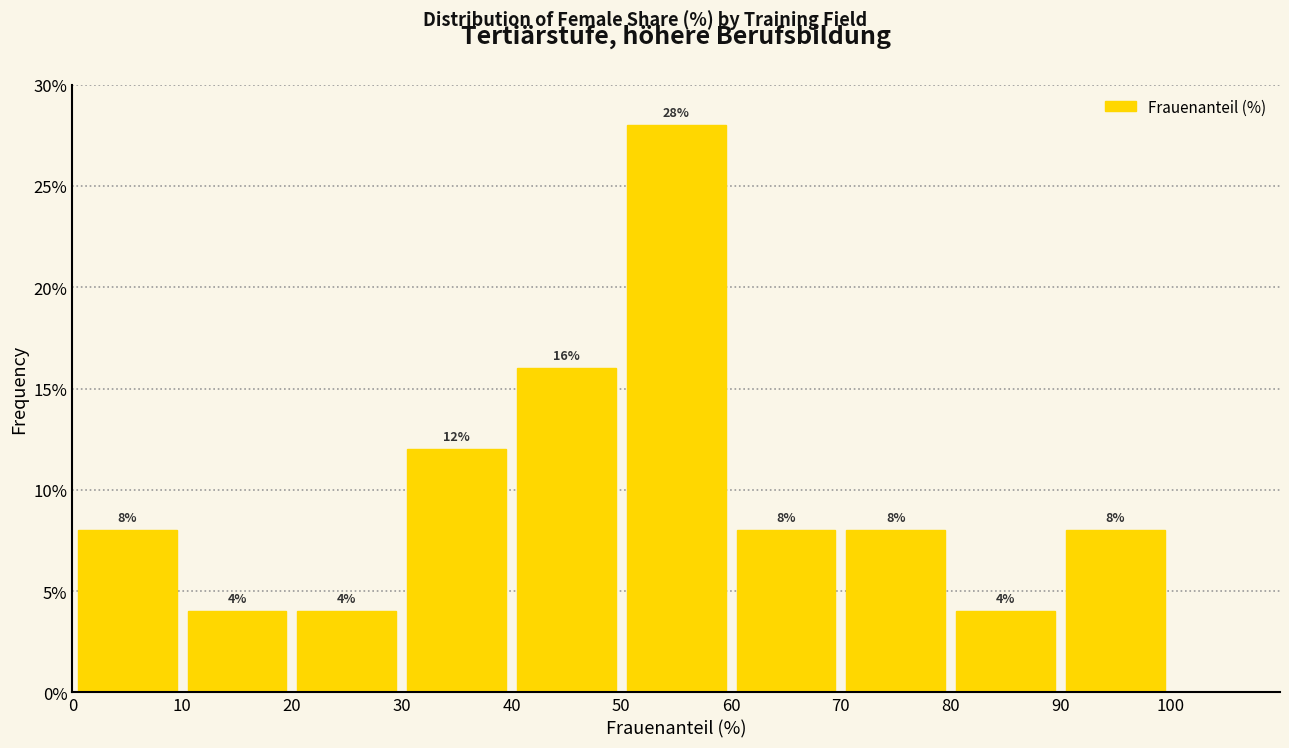

Reading left to right, list every bar in this chart as the range it spans on the x-axis followed by its height.

0 to 10: 8
10 to 20: 4
20 to 30: 4
30 to 40: 12
40 to 50: 16
50 to 60: 28
60 to 70: 8
70 to 80: 8
80 to 90: 4
90 to 100: 8